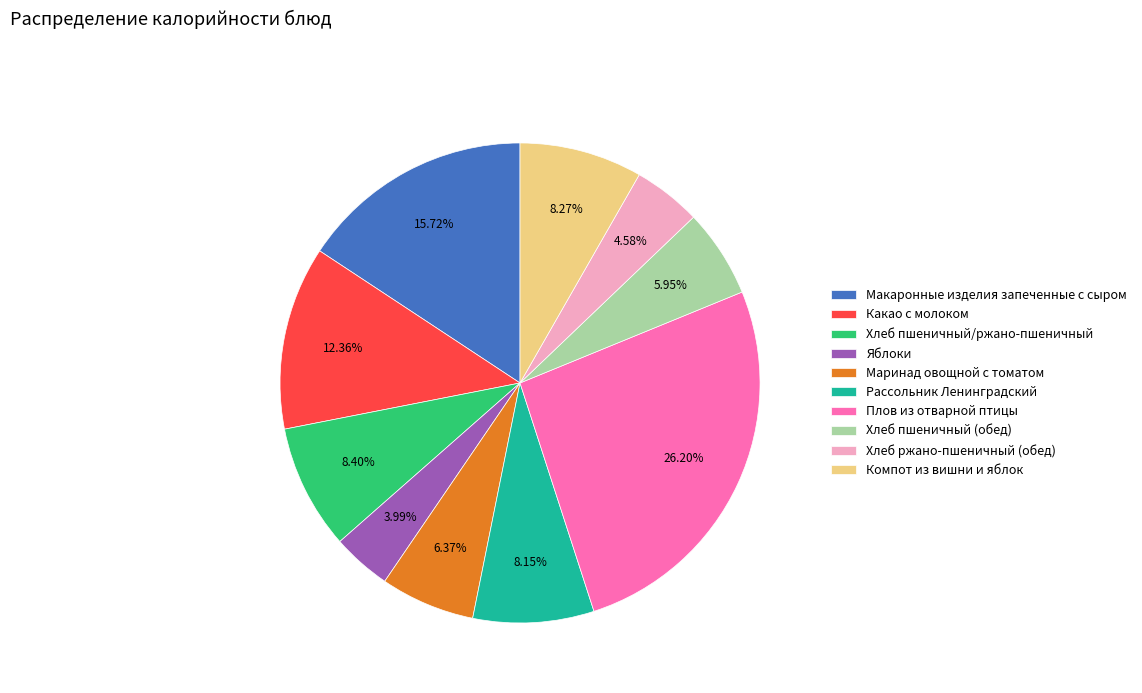

Do Компот из вишни и яблок and Плов из отварной птицы together represent more than half of the pie?

No